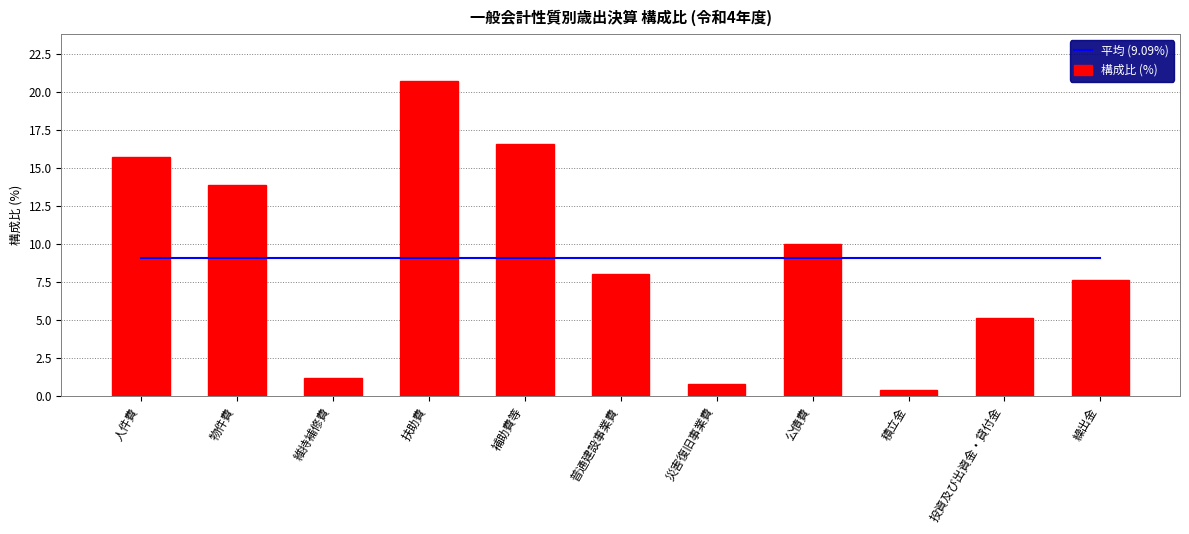

What is the highest value of the 構成比 (%) series?

20.7